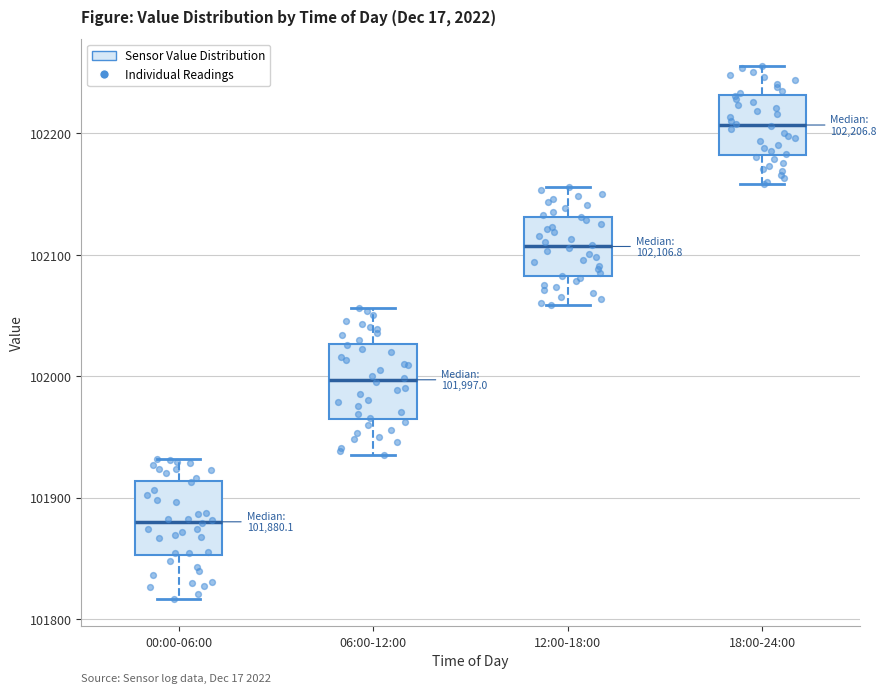

Which box has the highest median line?

18:00-24:00